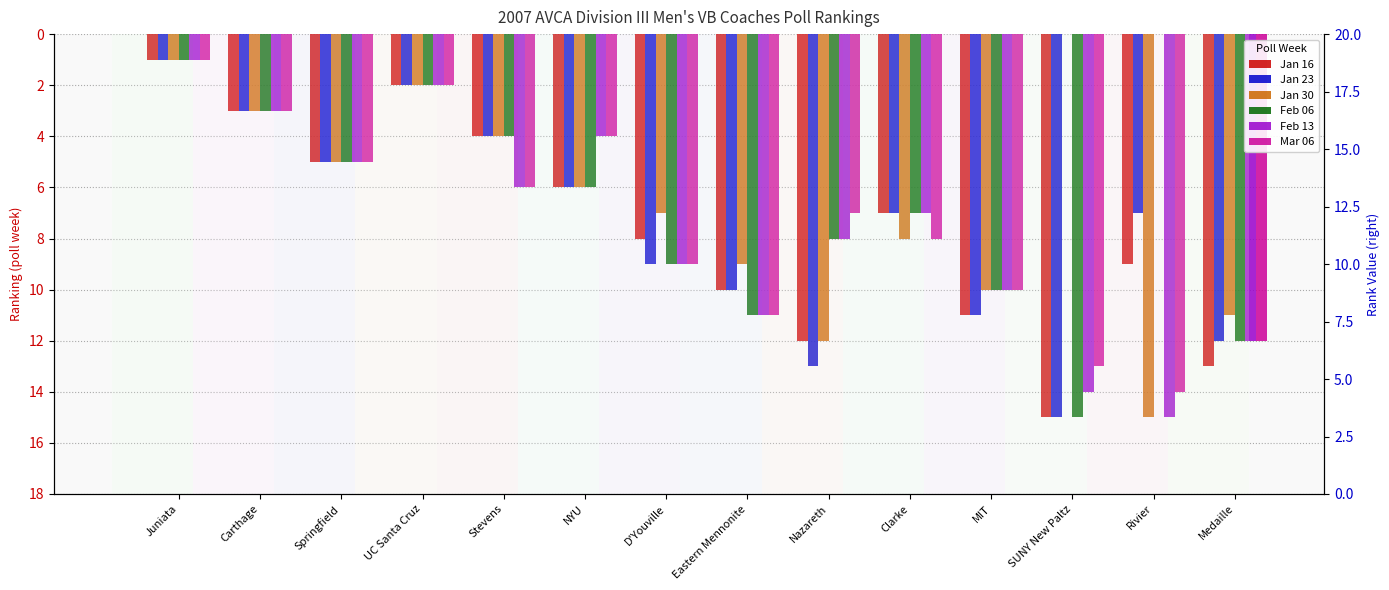

Count the number of data series in this chart.

6